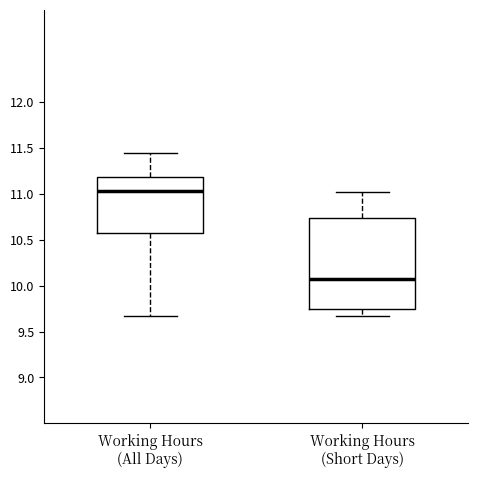

Which box has the lowest median line?

Working Hours (Short Days)